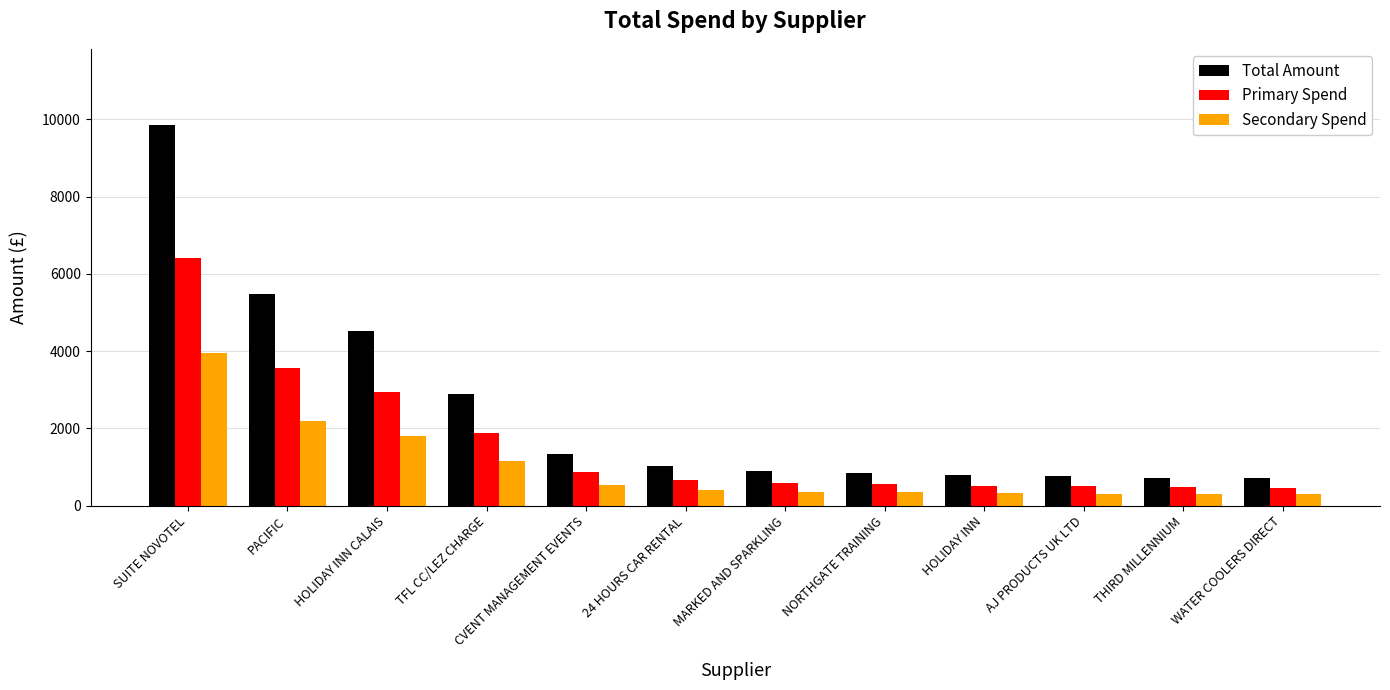

How many bars are there in total?

36